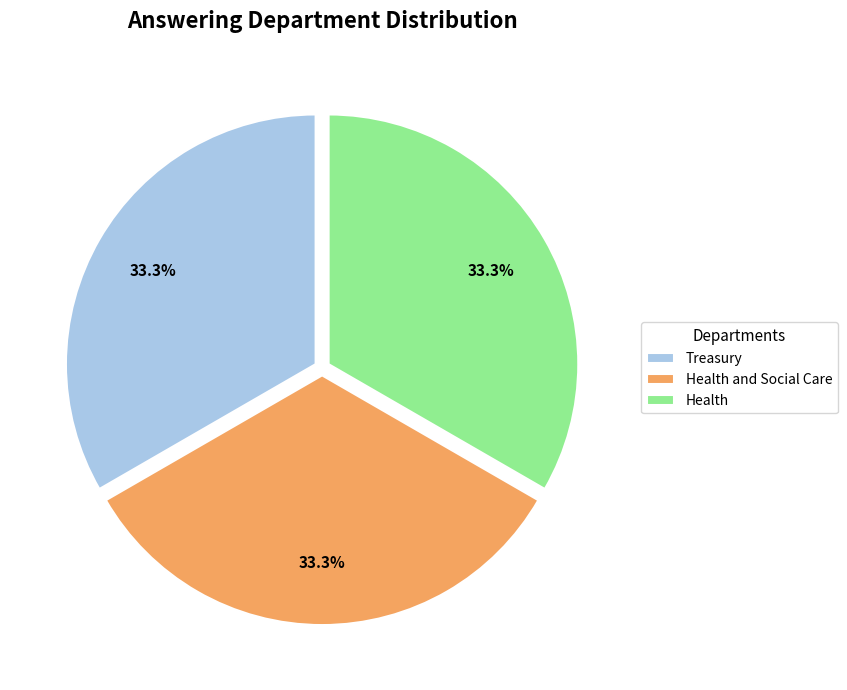

Does Health represent more than half of the total?

No